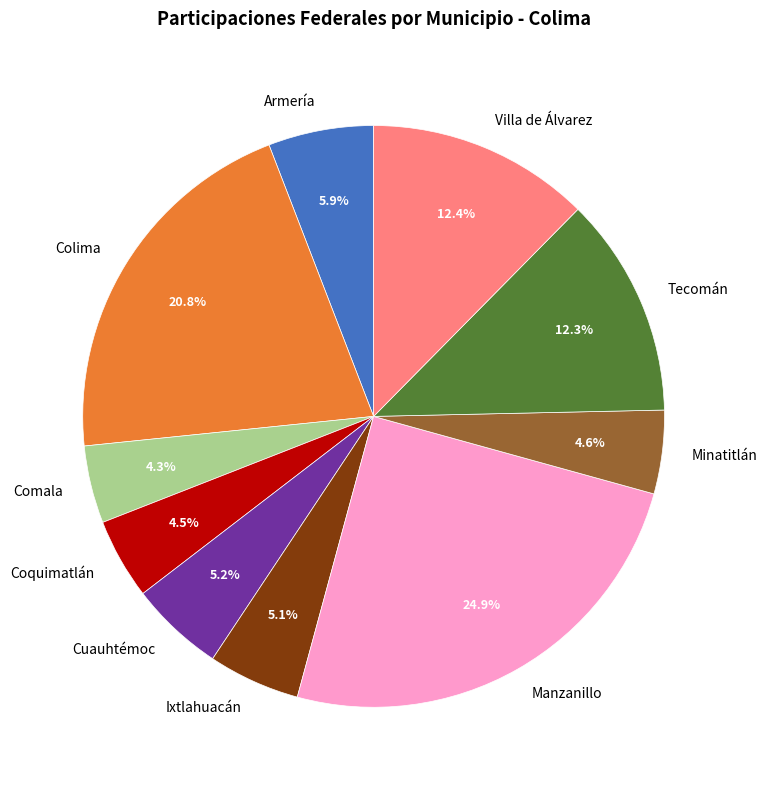

What percentage is the Villa de Álvarez slice, to the nearest percent?

12%